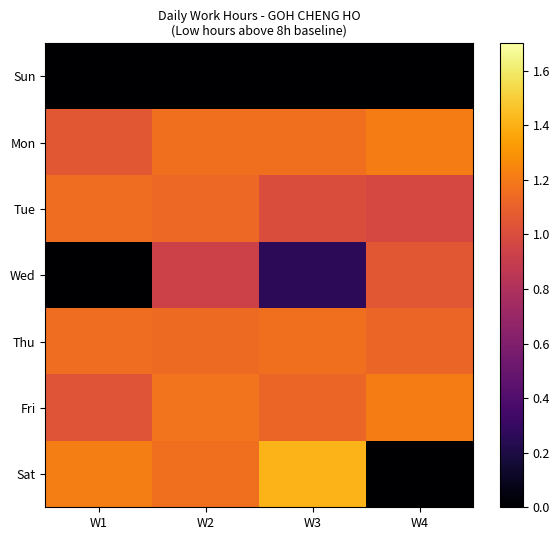

How many series are shown in this chart?

7